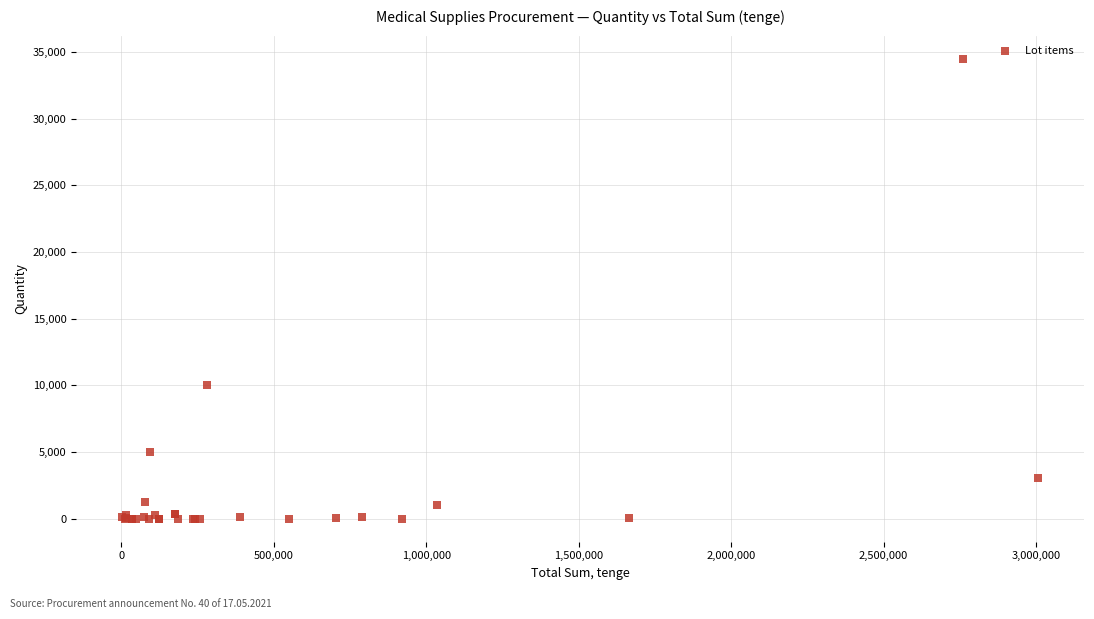

What Y value in the scatter plot is closest to 17250?

10000